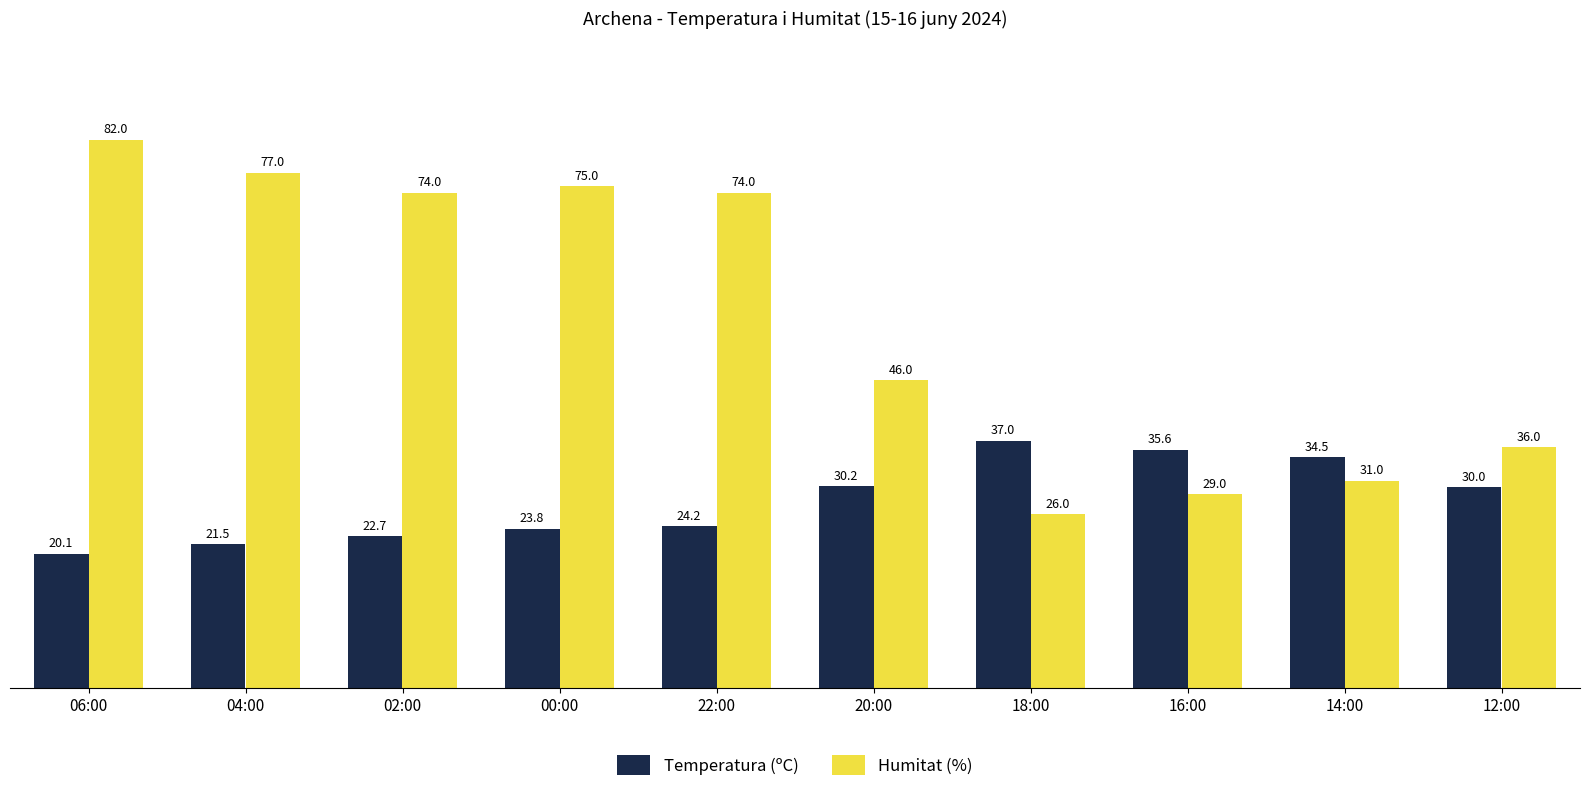

Between 02:00 and 22:00, which series saw the biggest shift?

Temperatura (ºC)